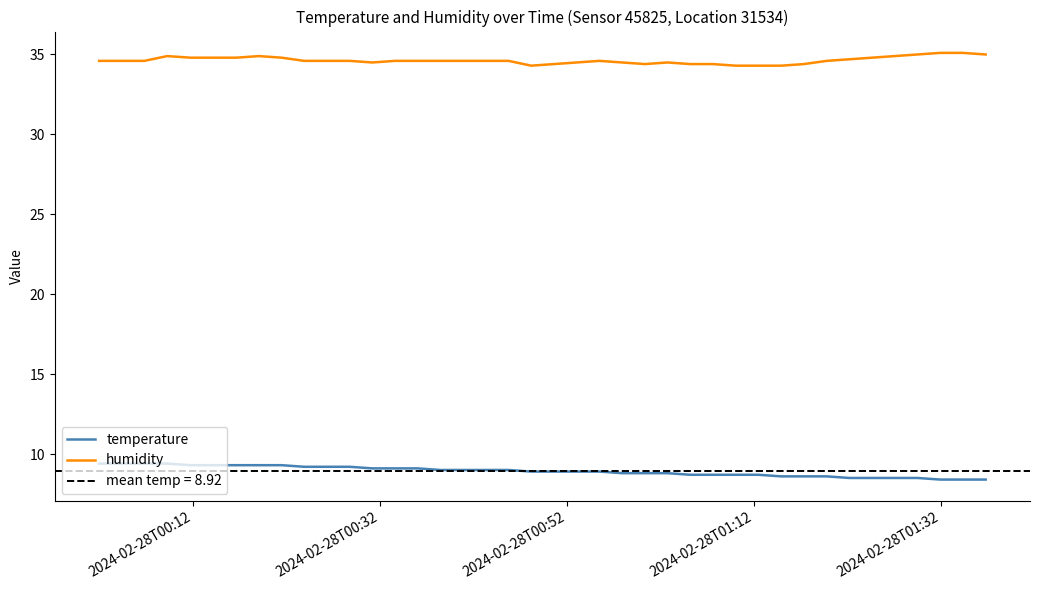

What is the maximum value for humidity?

35.1